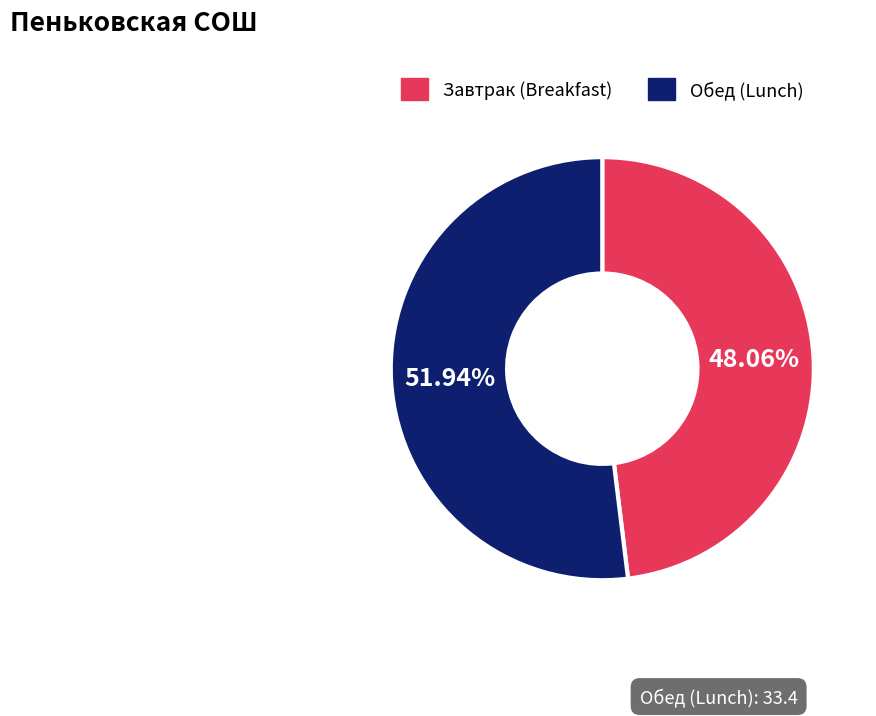

Count the number of slices in the pie.

2